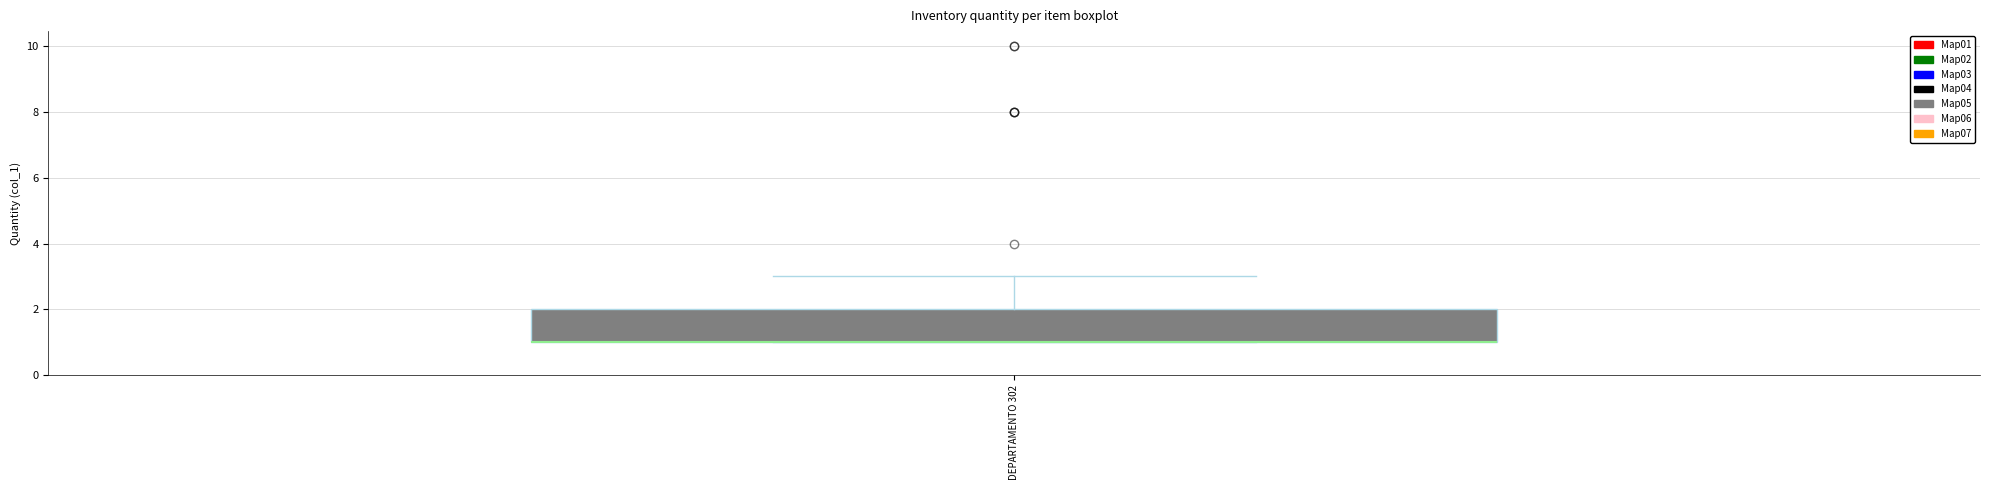

Transcribe this box plot: give where the median line is, the range the box spans, and where the two whiskers end, as read against the y-axis. The values are not printed on the chart, so give them approximately, as read against the axis.

median 1 (drawn on the box's lower edge), box 1 to 2, whiskers 1 to 3